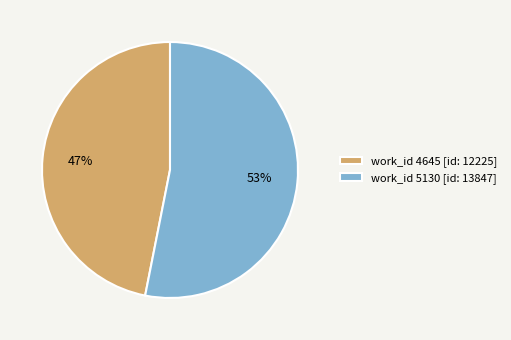

Is it true that work_id 5130 [id: 13847] is 64% of the pie?

False